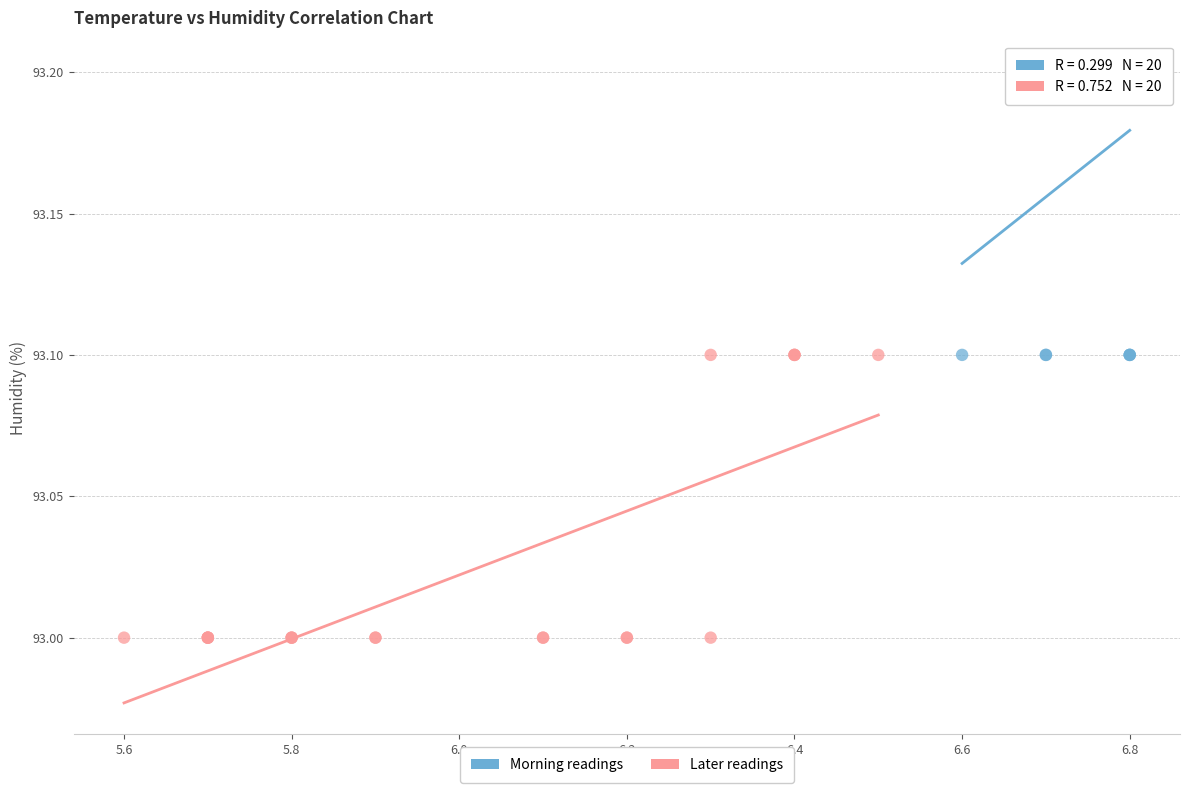

Which series reaches the minimum Y coordinate?

Later readings